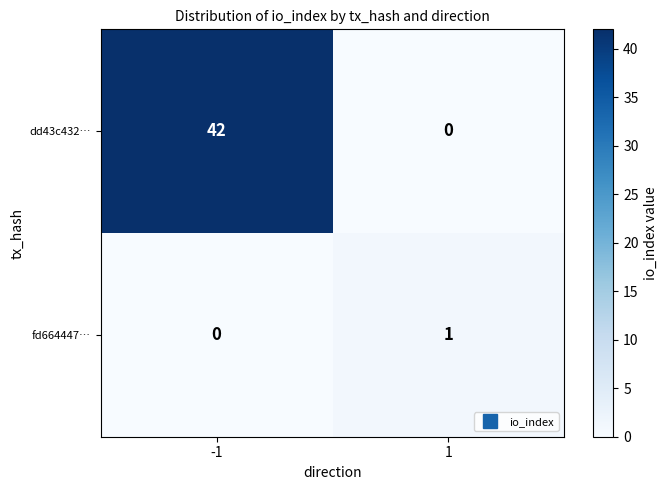

What is the spread (max minus min) of values at -1?

42